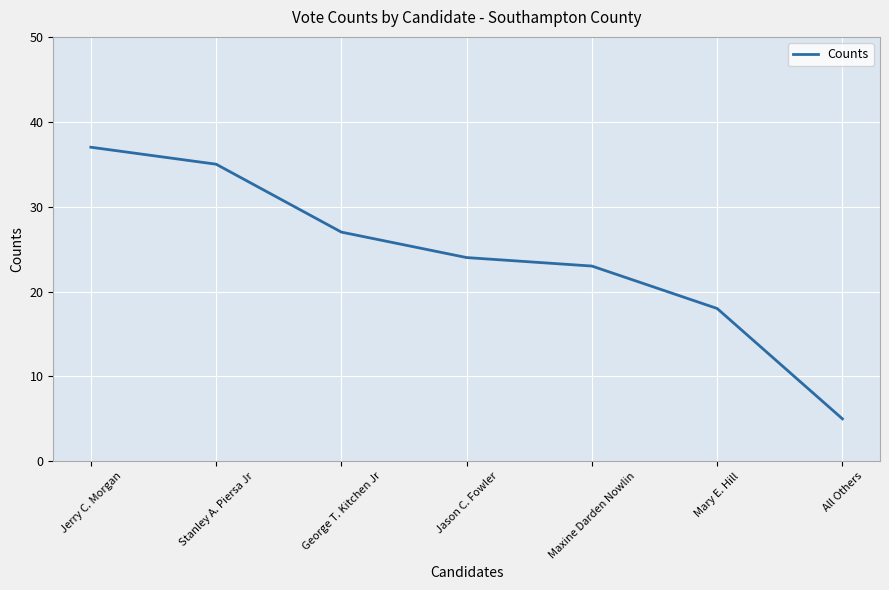

What position from the left is Jason C. Fowler?

4